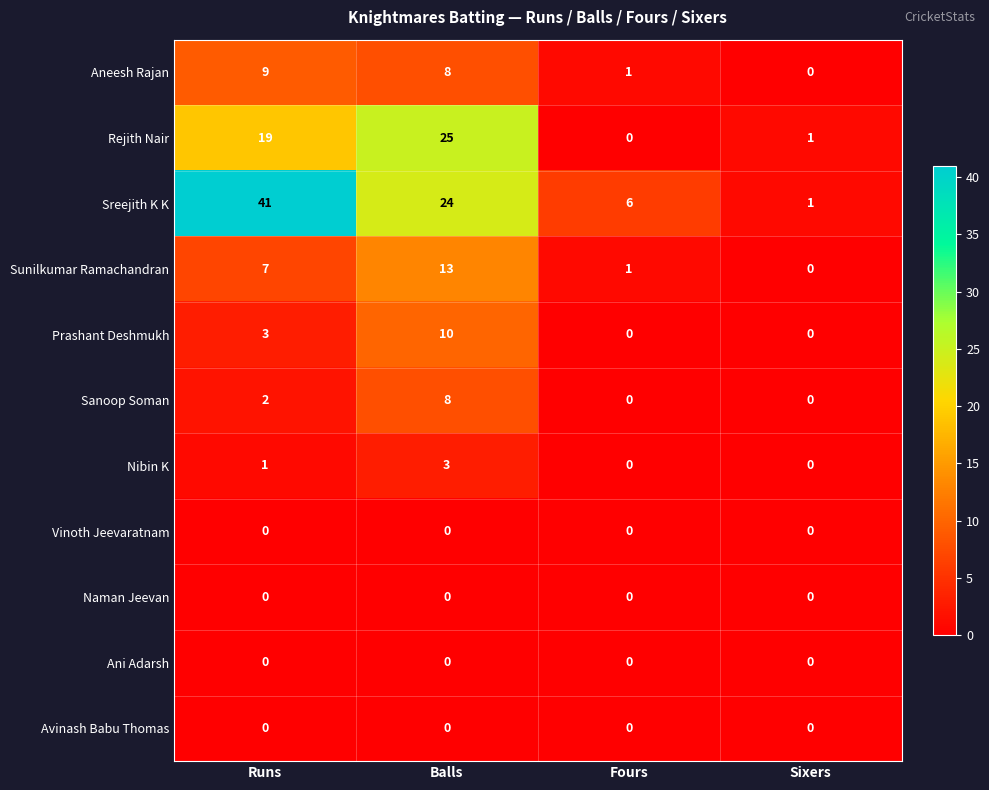

Which series has the largest range (max minus min)?

Sreejith K K